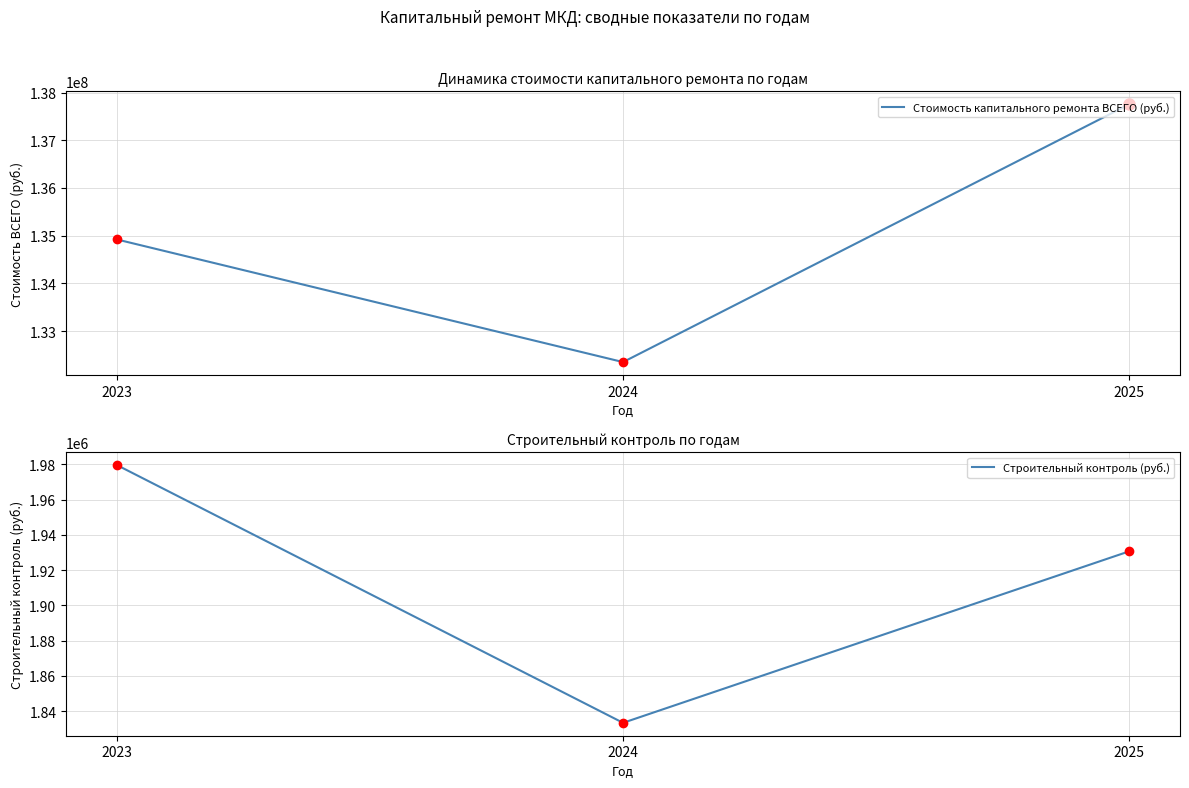

What is the difference between the highest and lowest values at 2023?

132942528.6